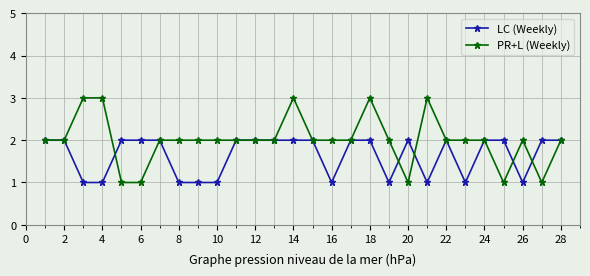

Which series has the largest total across all categories?

PR+L (Weekly)